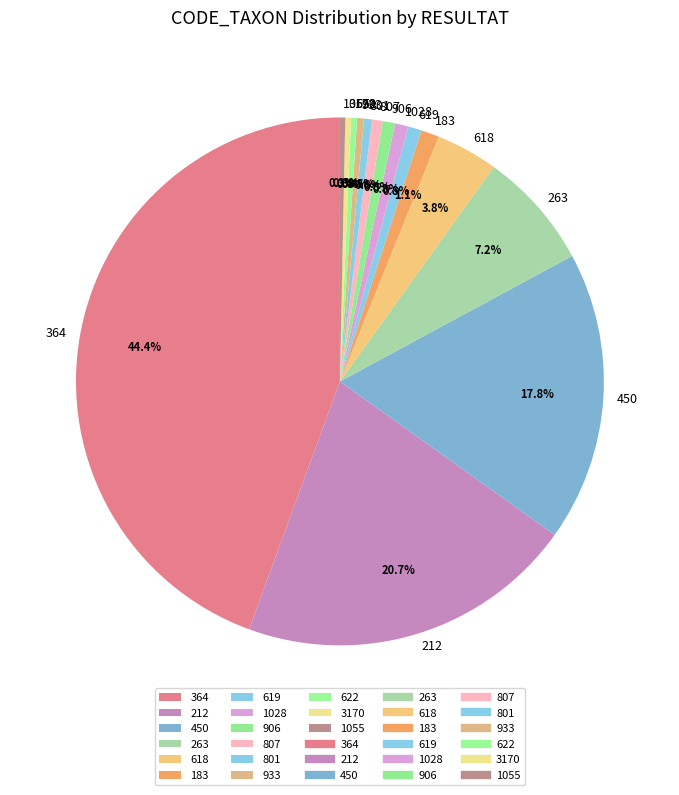

Which category has the biggest portion of the pie?

364